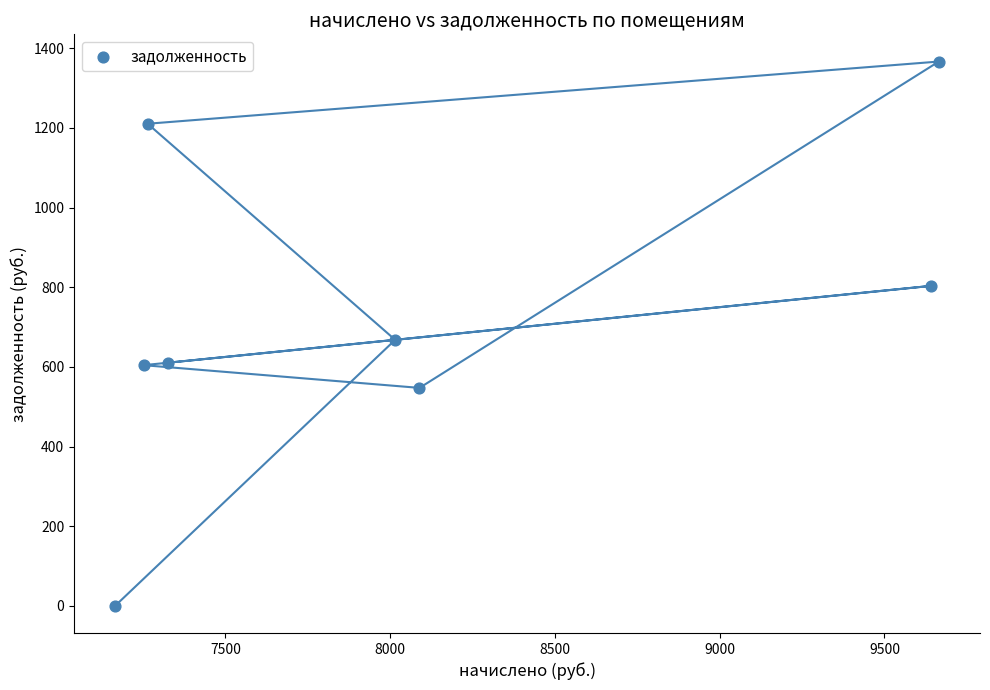

What Y value in the scatter plot is closest to 683?

667.9